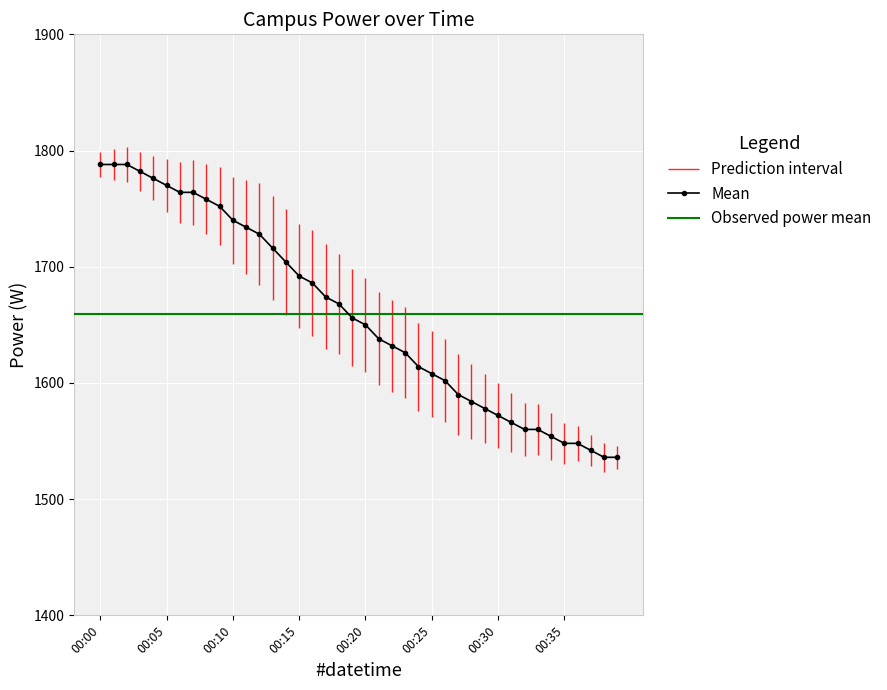

What is the difference between the values at 00:13 and 00:14?

12